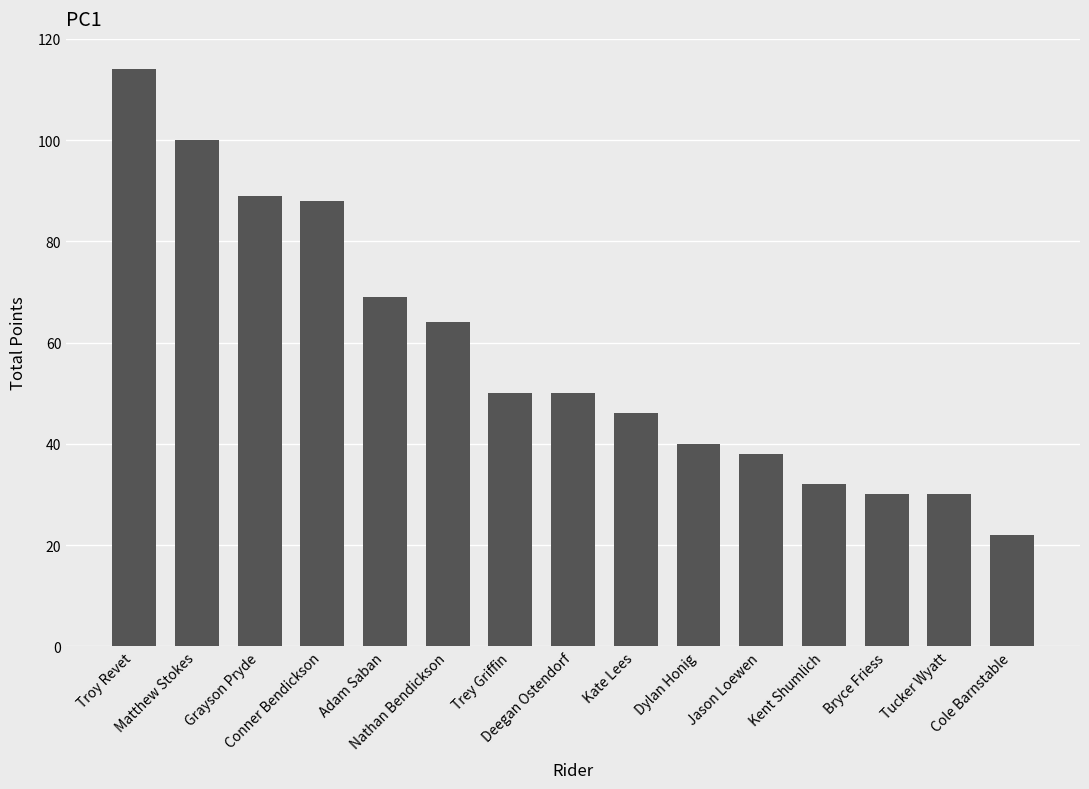

How many categories are shown in the chart?

15